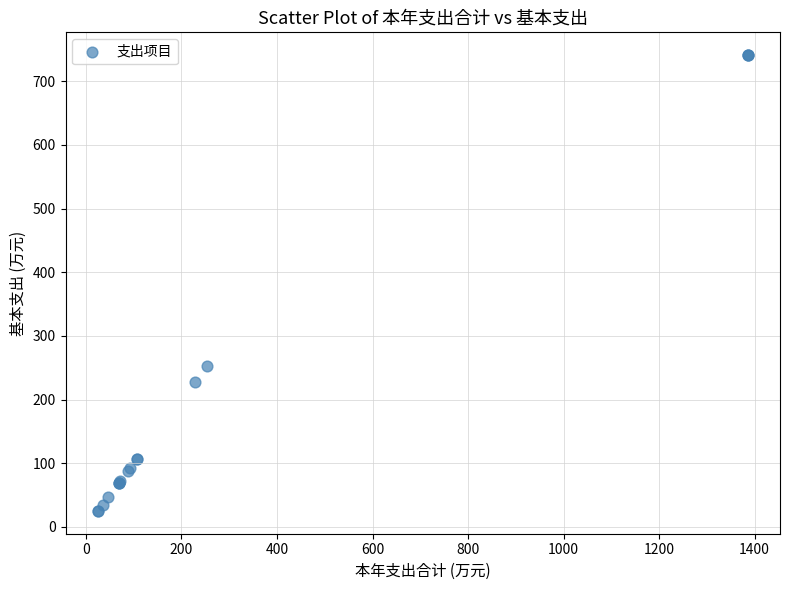

What Y value in the scatter plot is closest to 382?

252.6